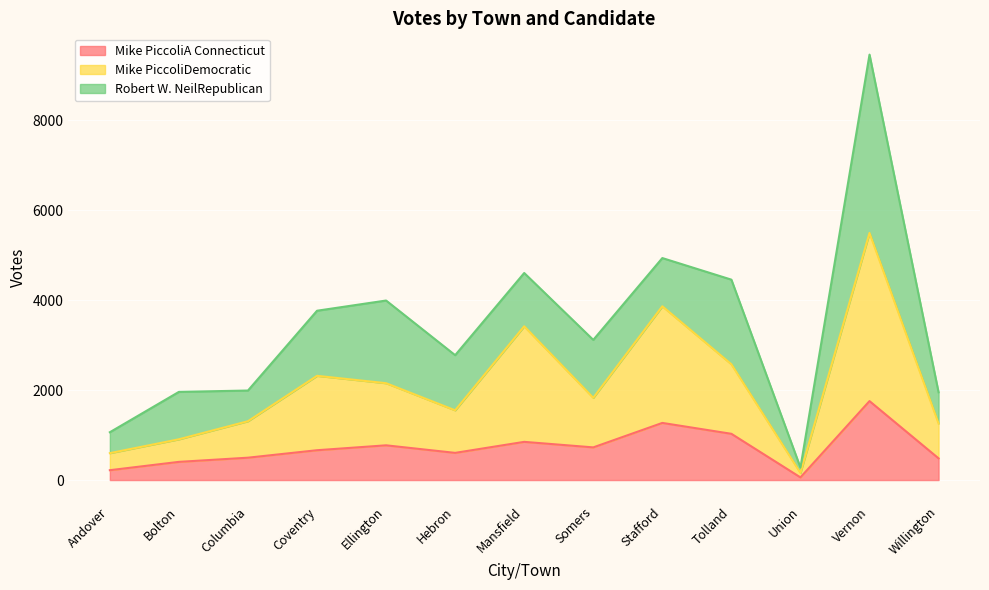

Which has a higher value, Vernon or Union?

Vernon